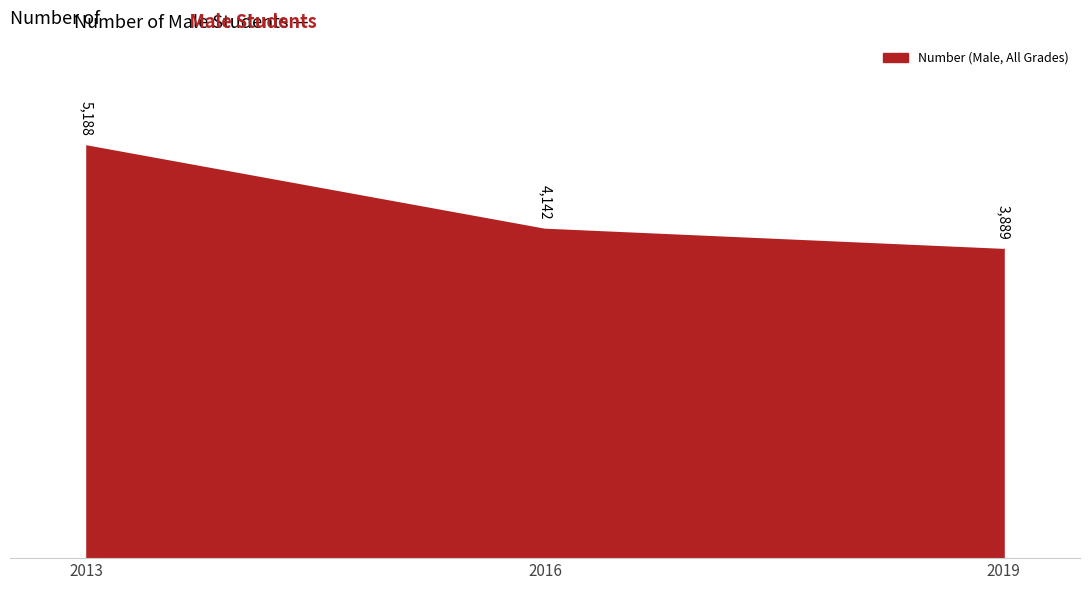

What is the sum of the values at 2016 and 2019?

8031